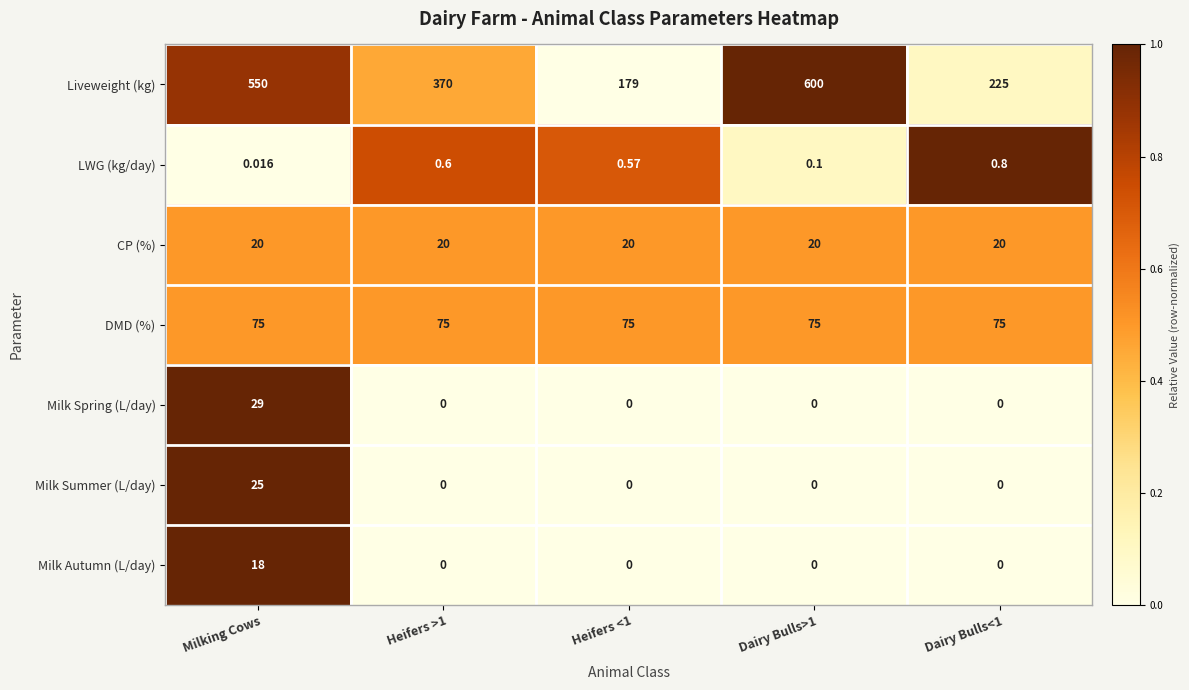

Which series has the largest range (max minus min)?

Liveweight (kg)